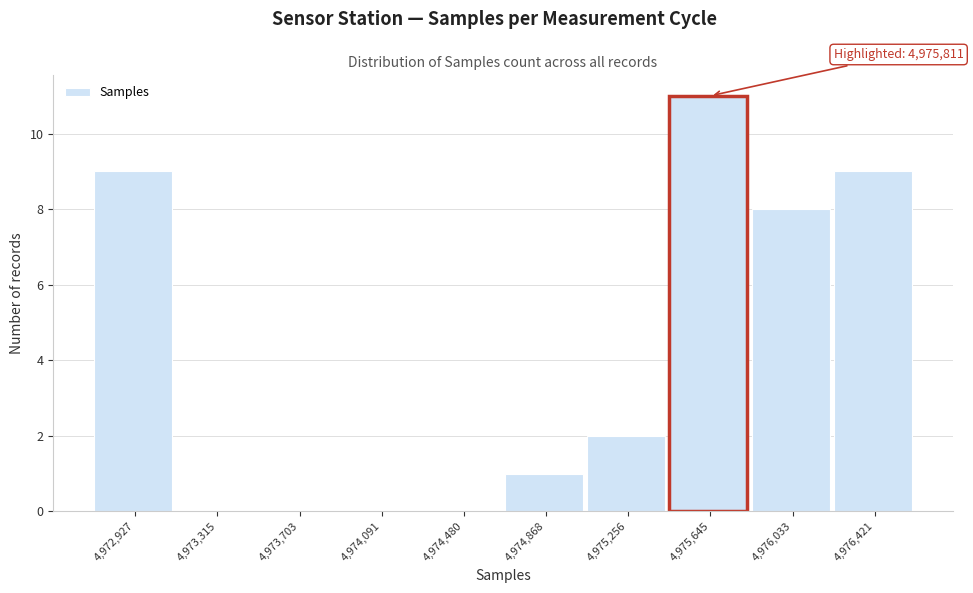

Reading left to right, transcribe all the data shown in this chart.

4,972,927=9	4,973,315=0	4,973,703=0	4,974,091=0	4,974,480=0	4,974,868=1	4,975,256=2	4,975,645=11	4,976,033=8	4,976,421=9